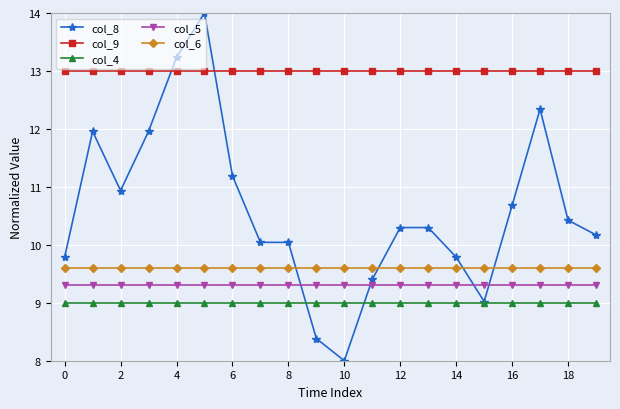

Which series has the largest total across all categories?

col_9